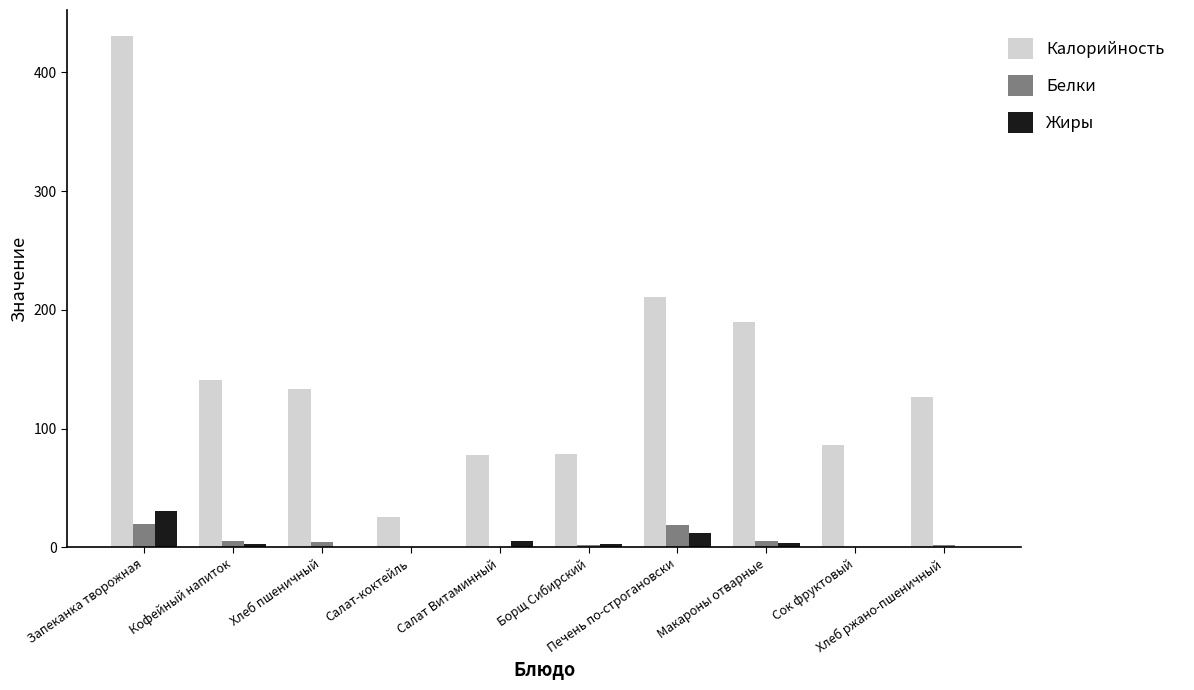

What is the sum of all Белки values?

58.2